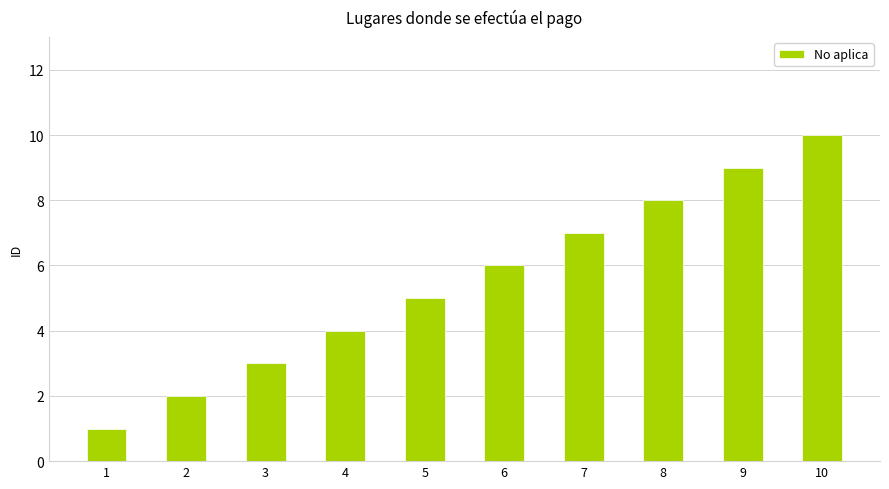

Does the chart contain stacked bars?

No